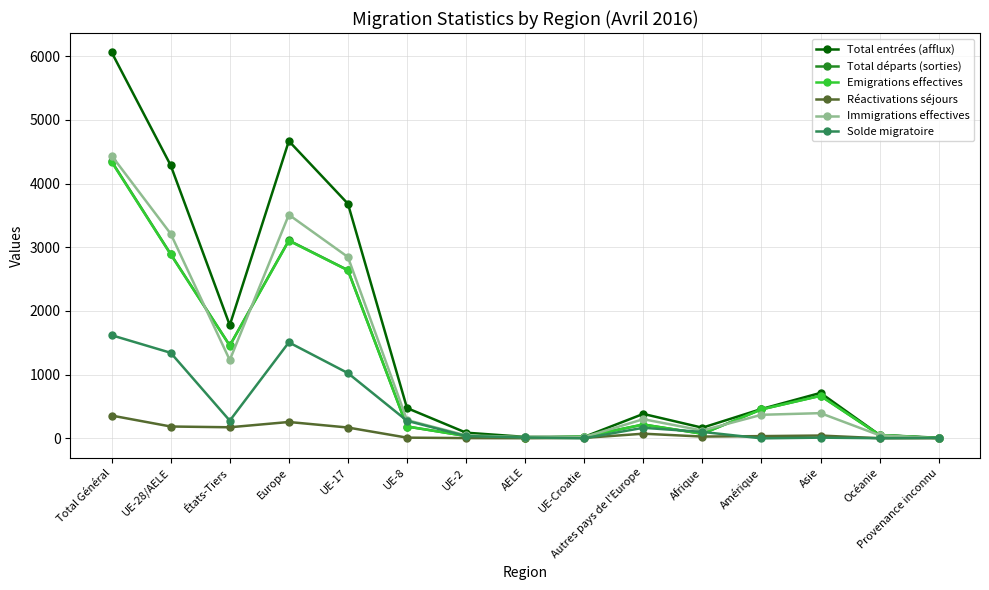

The value of Immigrations effectives at Total Général is 7181. True or false?

False